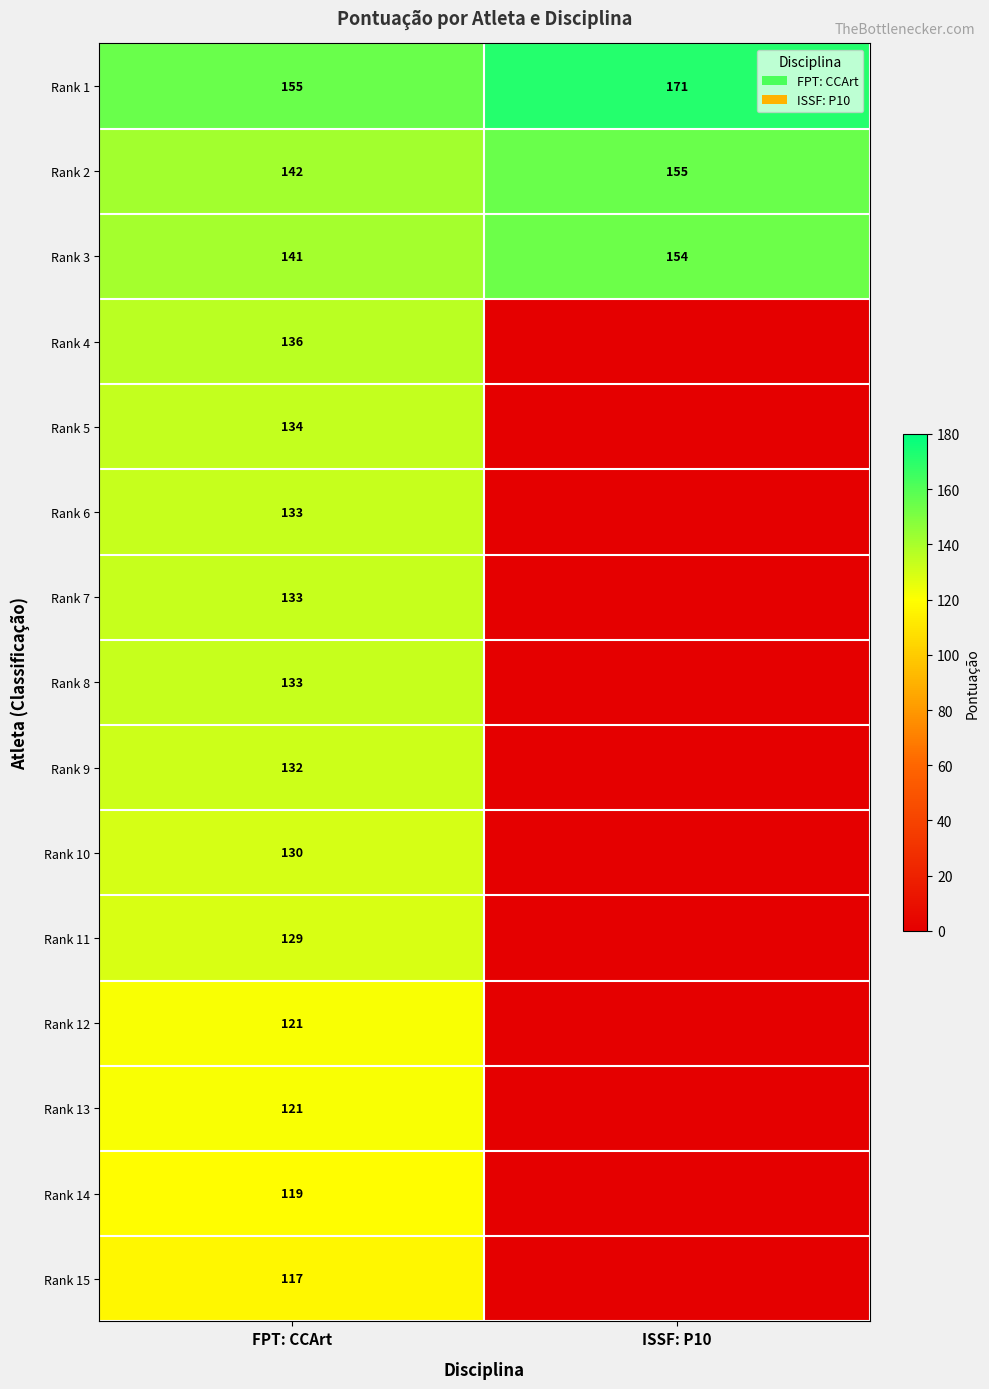

Where is Rank 2 nearest to the value 148?

FPT: CCArt